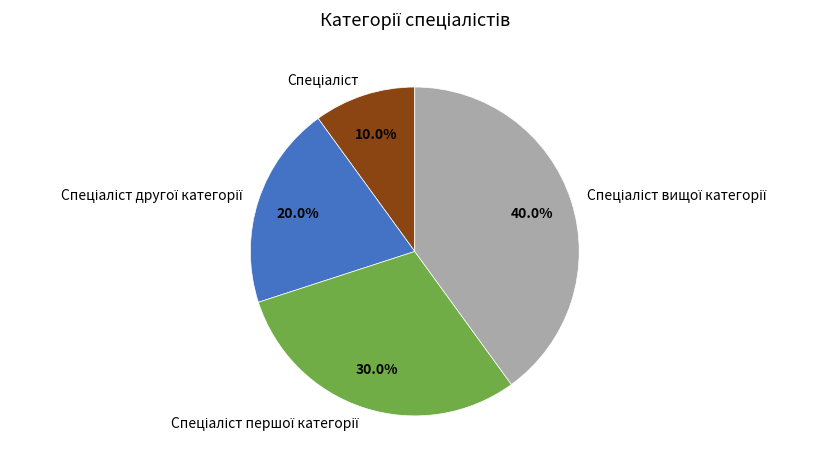

To the nearest percent, what is the difference between the largest and smallest slice percentages?

30%